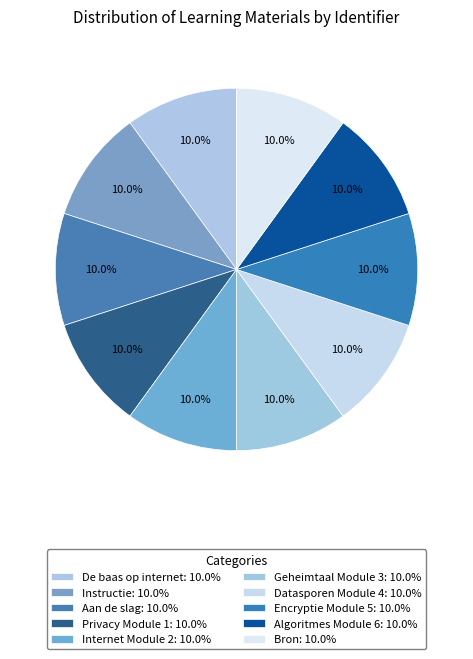

Rank the categories by value from highest to lowest.

Algoritmes Module 6, Encryptie Module 5, Datasporen Module 4, Geheimtaal Module 3, Internet Module 2, Privacy Module 1, Aan de slag, Instructie, Bron, De baas op internet